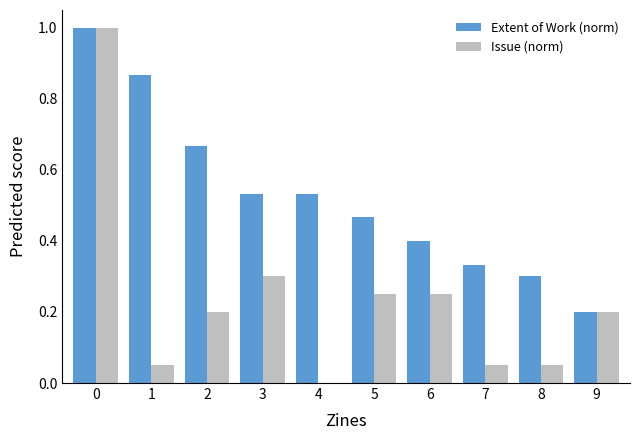

Are the bars horizontal?

No